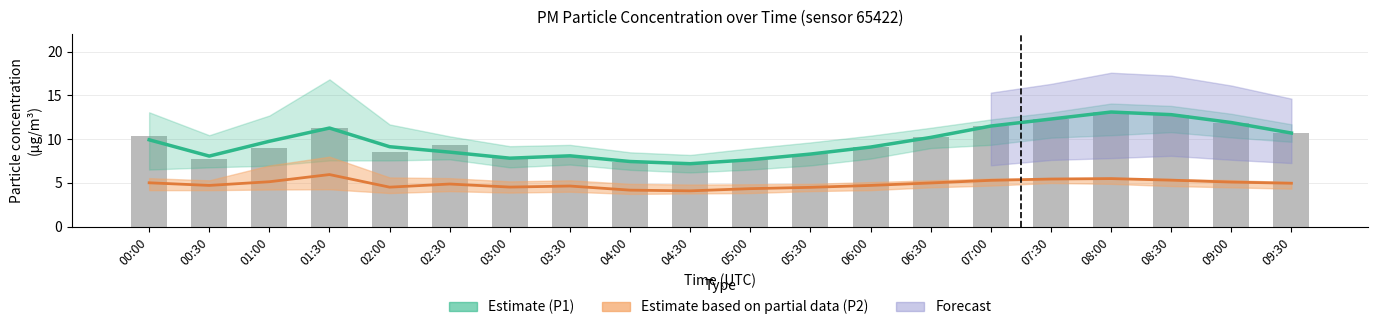

At which label does Estimate (P1) reach its minimum?

04:30